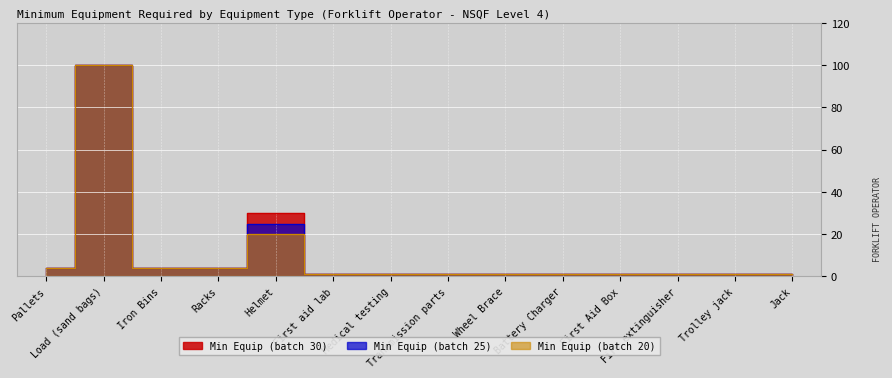

What is the total value across all series at Medical testing?

3